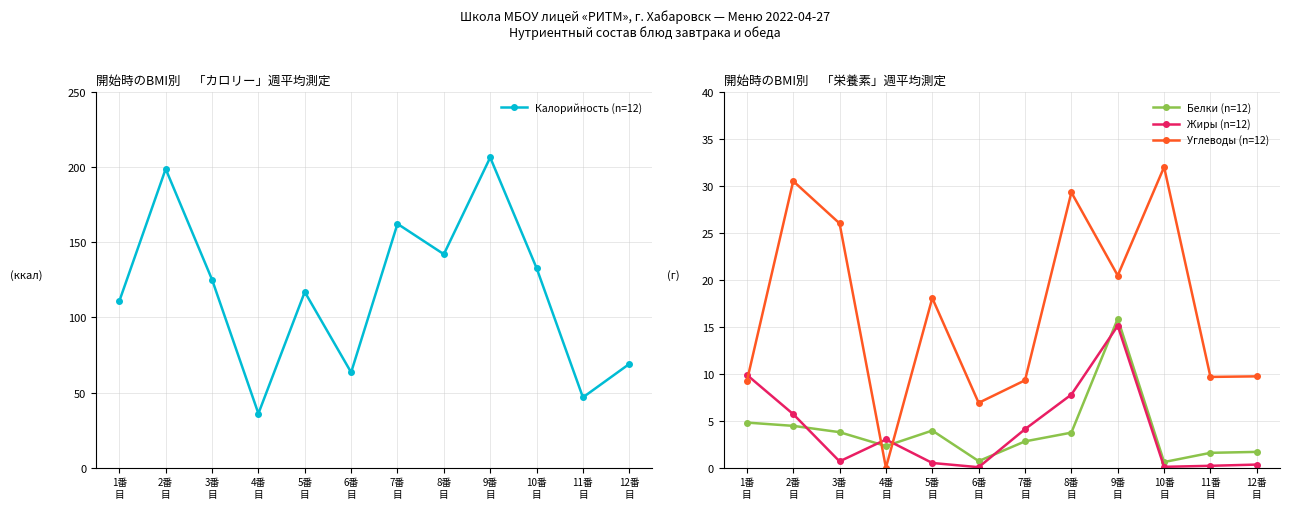

The Калорийность (n=12) series shows 206.3 at 9番
目. True or false?

True